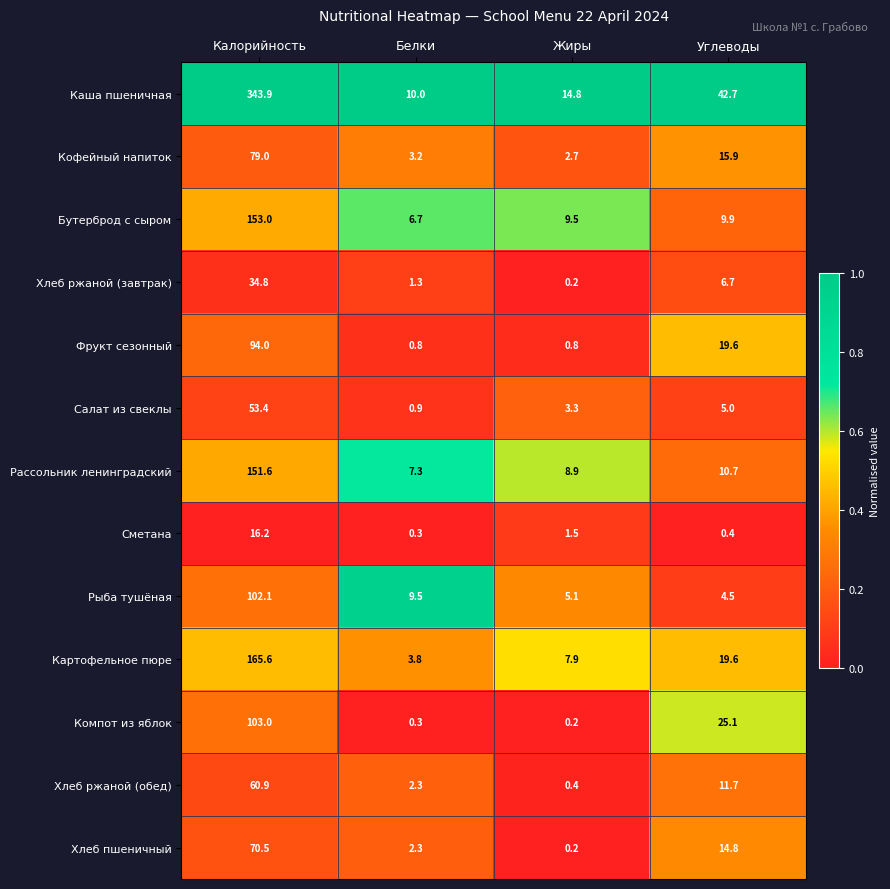

Where is Компот из яблок nearest to the value 51?

Углеводы